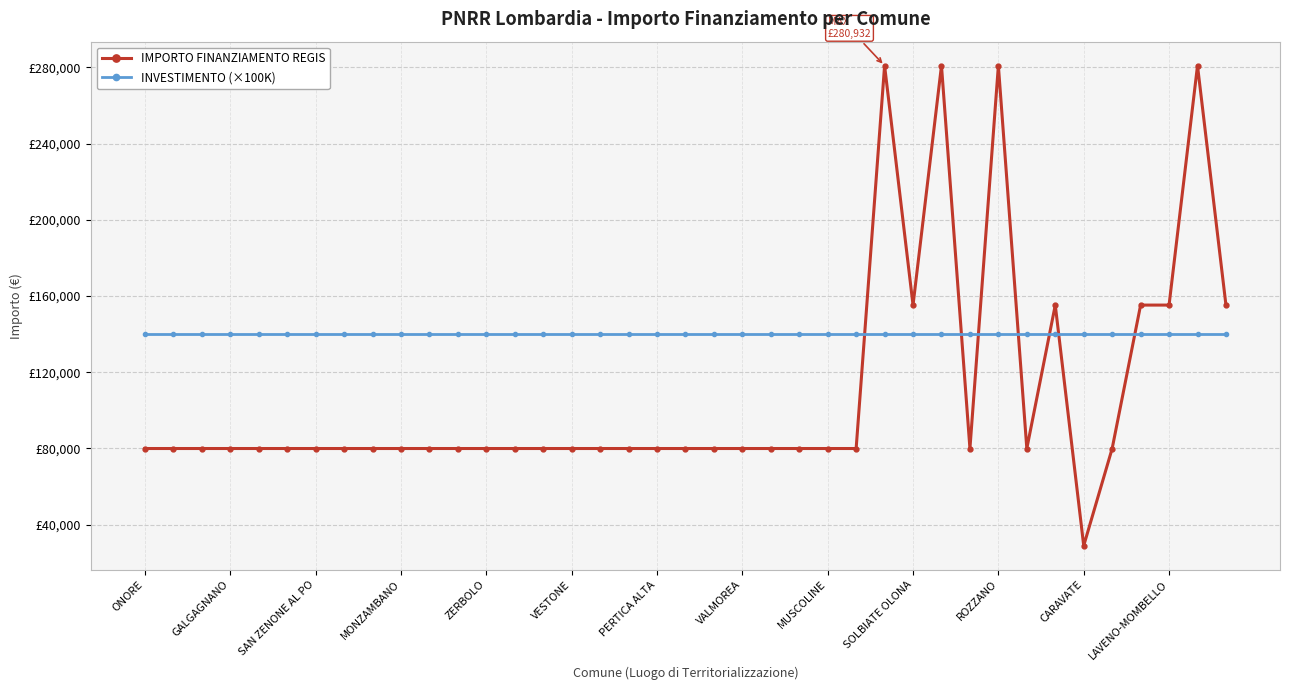

Rank the series by their maximum value, from highest to lowest.

IMPORTO FINANZIAMENTO REGIS, INVESTIMENTO (×100K)